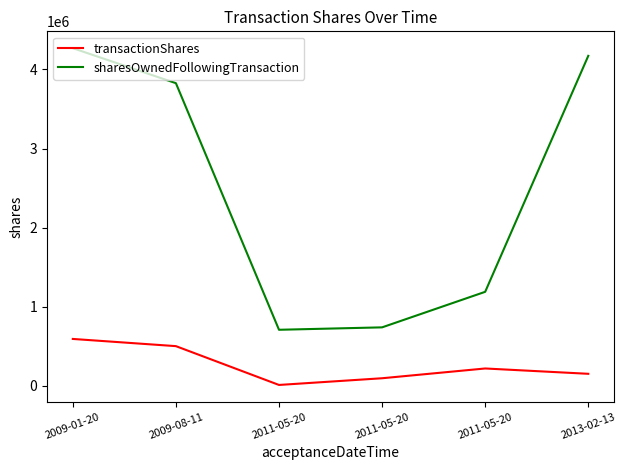

What are all the series names shown in the legend?

transactionShares, sharesOwnedFollowingTransaction